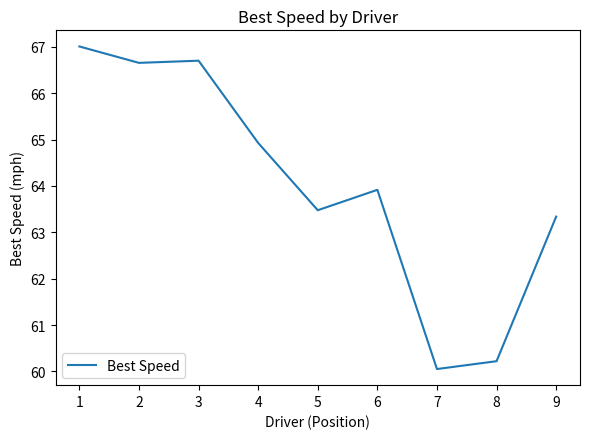

How many values exceed 63?

7